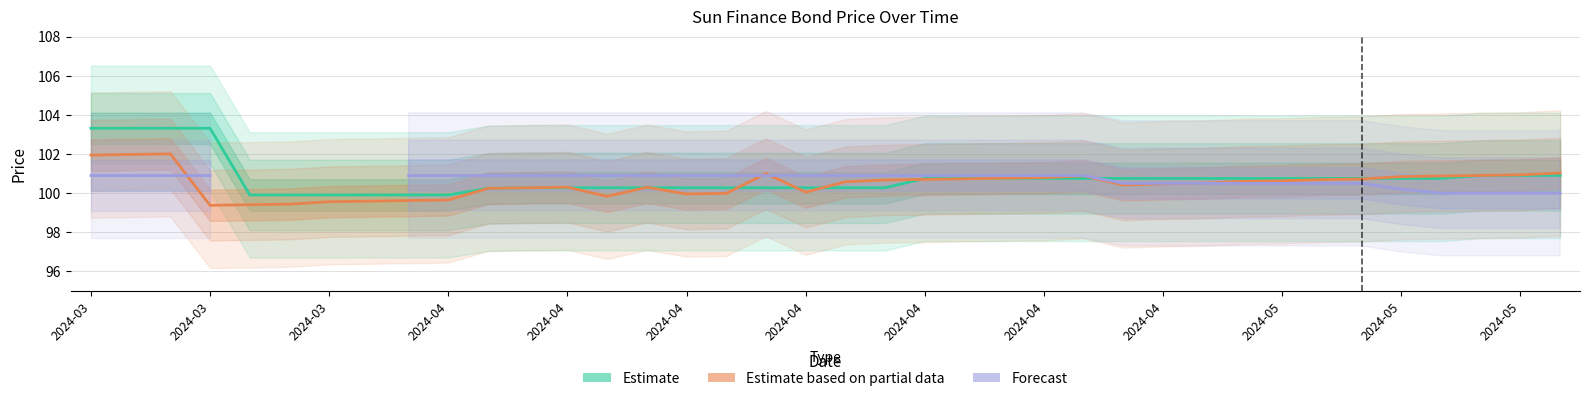

True or false: Estimate based on partial data (Svari kaina) has more than 0 points higher than both neighbors.

True